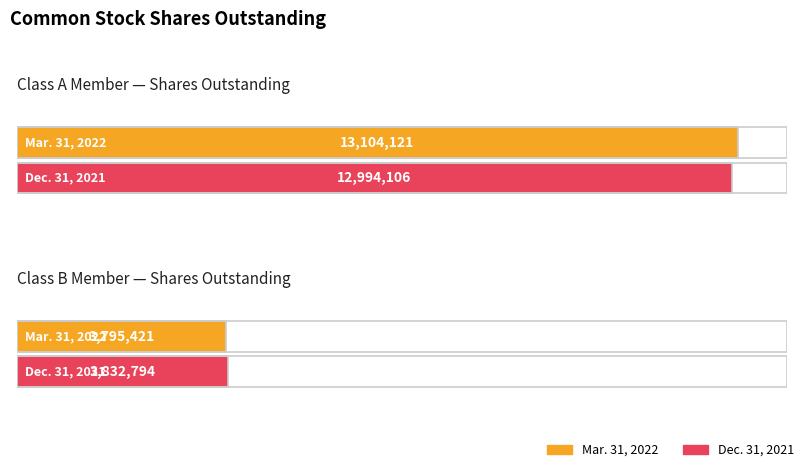

What value does the Mar. 31, 2022 series have at Class A Common Stock Shares Outstanding (Class B), to the nearest 10?

3795420